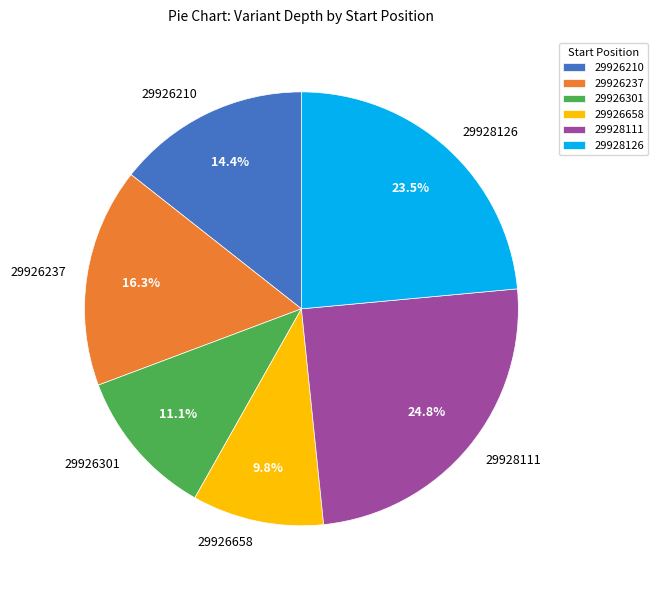

Which slice is the smallest?

29926658